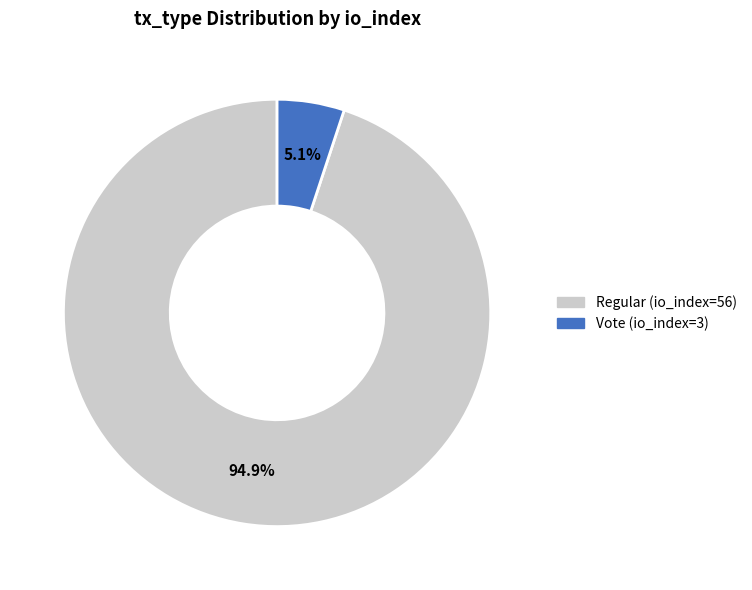

The Vote (io_index=3) slice represents 5% of the pie. True or false?

True